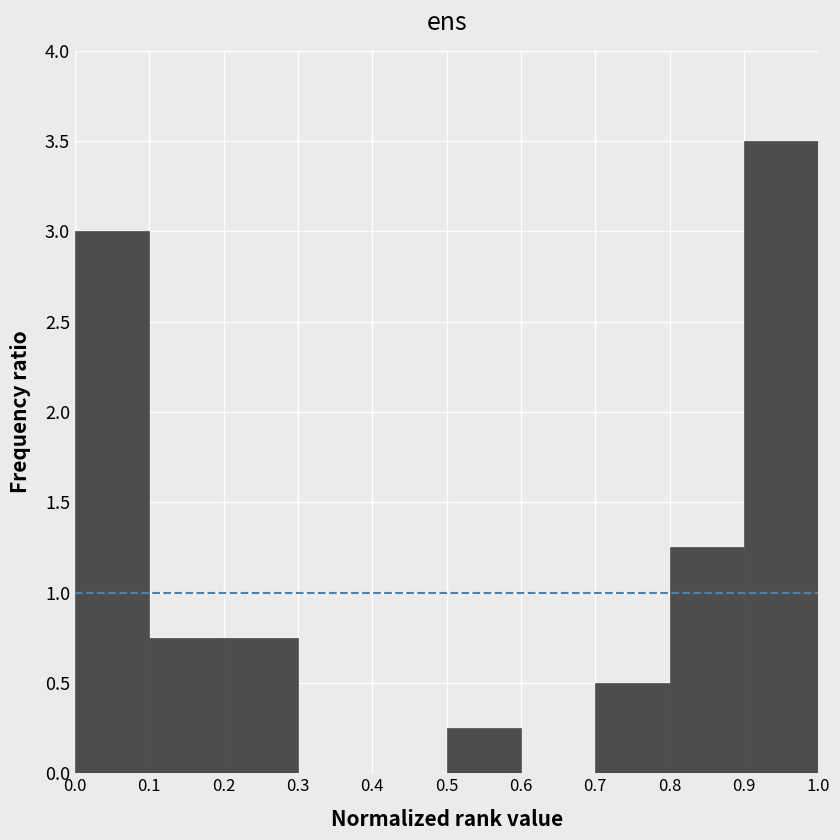

Reading left to right, list every bar in this chart as the range it spans on the x-axis followed by its height. The values are not printed on the chart, so give them approximately, as read against the axis.

0.0 to 0.1: 3.00
0.1 to 0.2: 0.75
0.2 to 0.3: 0.75
0.3 to 0.4: 0
0.4 to 0.5: 0
0.5 to 0.6: 0.25
0.6 to 0.7: 0
0.7 to 0.8: 0.50
0.8 to 0.9: 1.25
0.9 to 1.0: 3.50